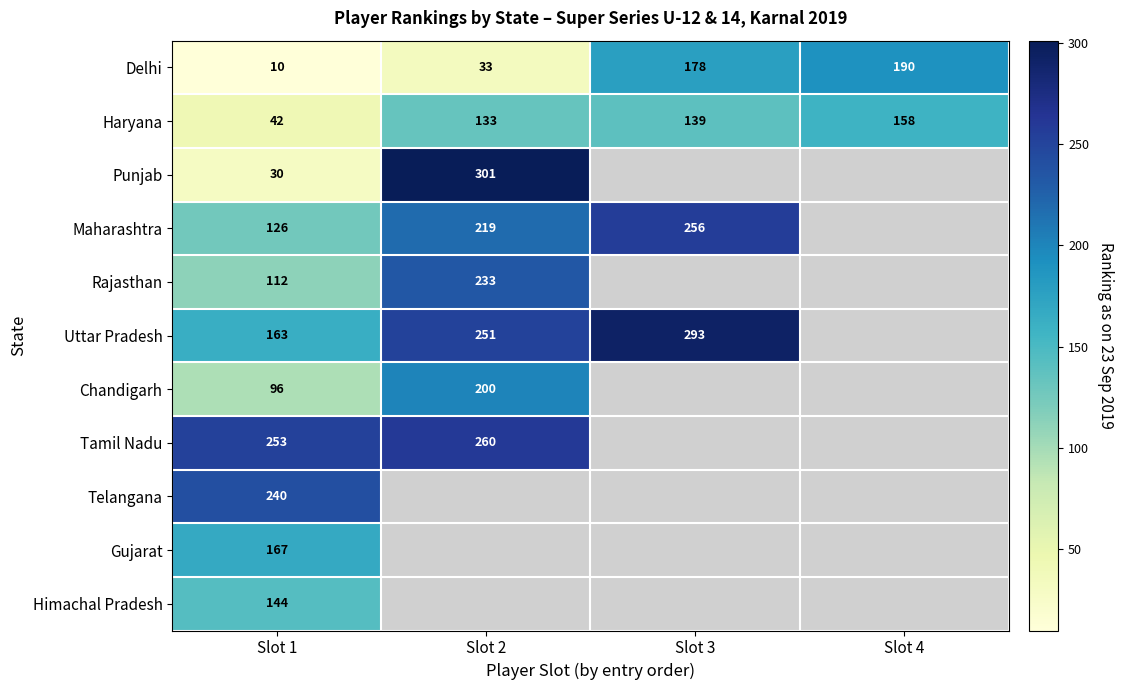

Read the Delhi value at Slot 4, to the nearest 10.

190